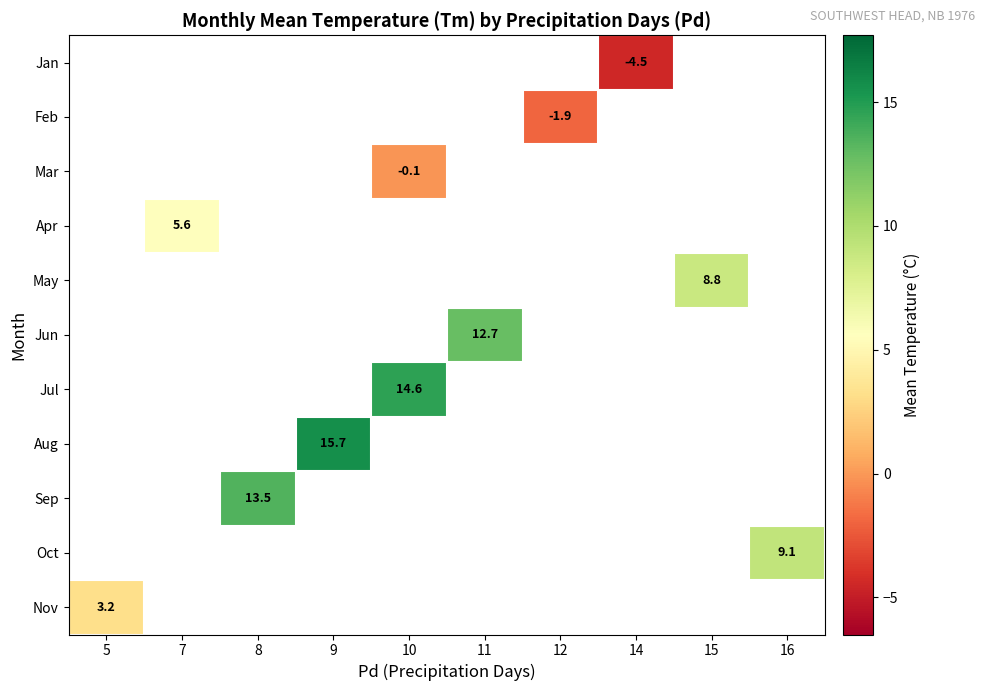

How many data points does each series have?

10